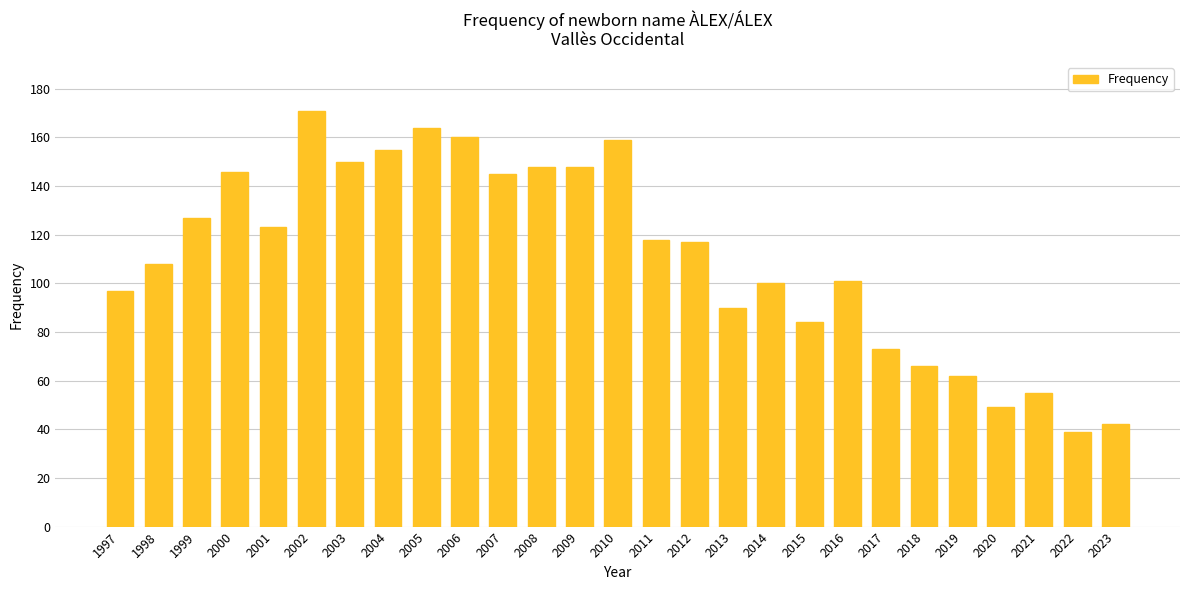

What is the value of the 1st bar from the left?

97